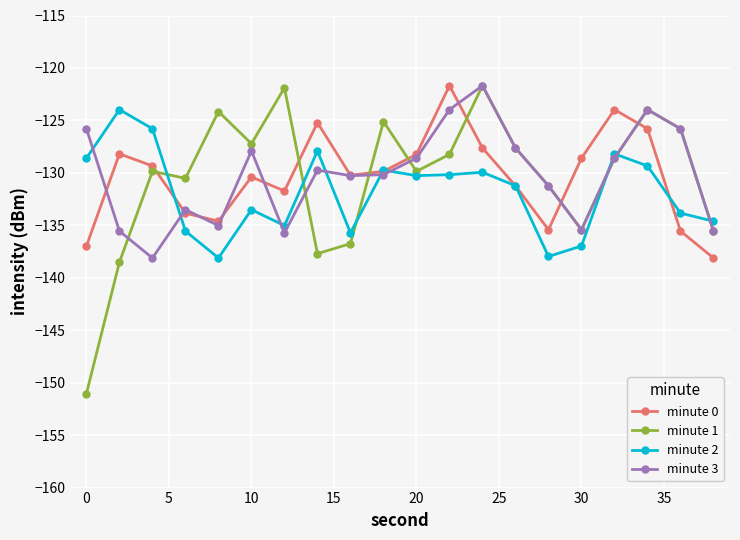

Count the number of data series in this chart.

4